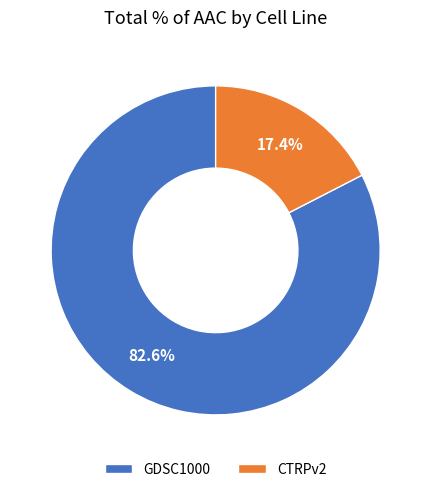

Which slice is the smallest?

CTRPv2